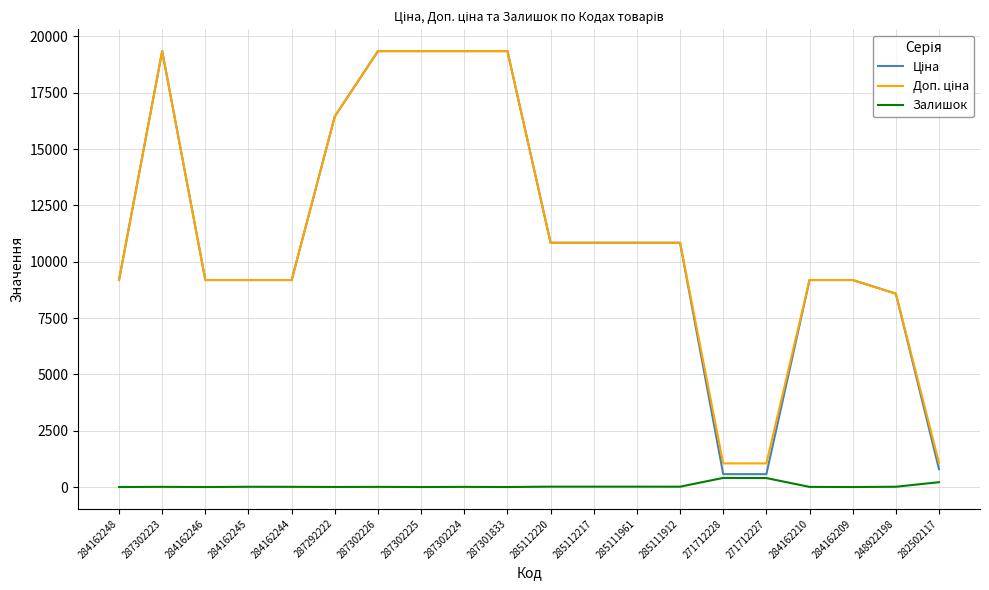

True or false: Залишок has more than 2 points higher than both neighbors.

True